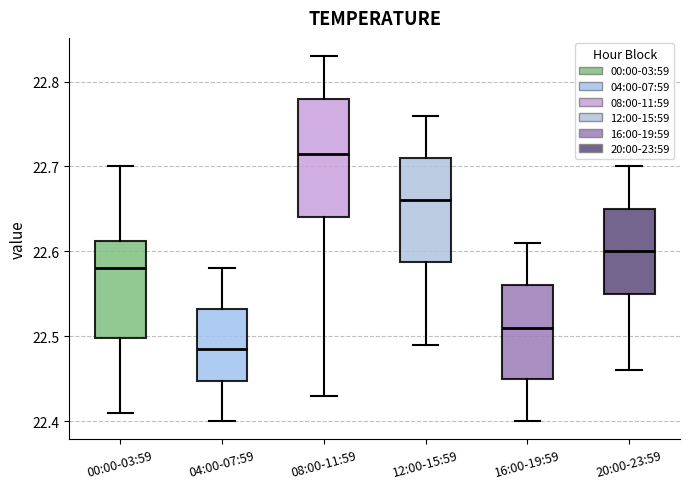

Which box has the highest median line?

08:00-11:59